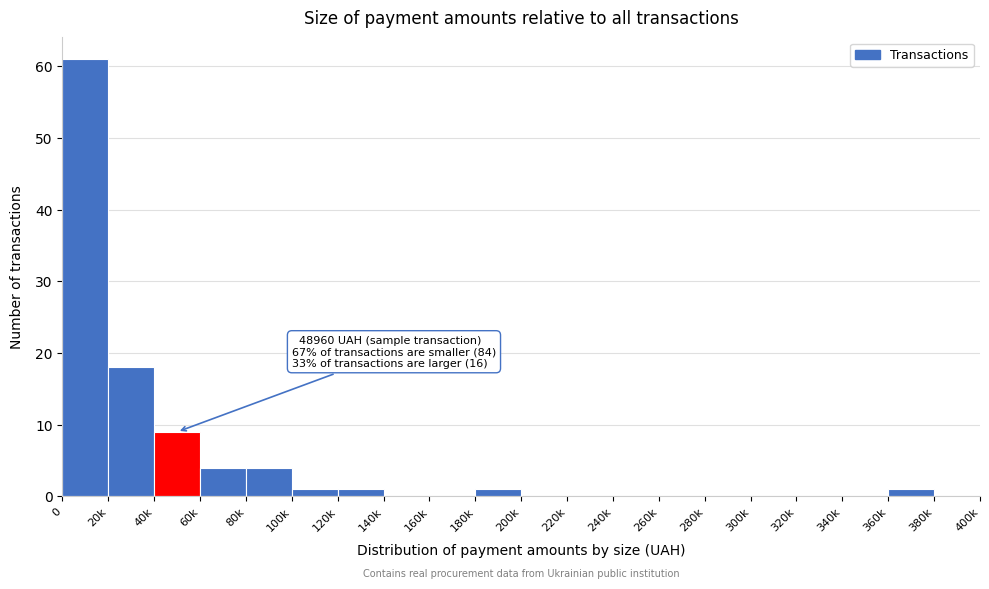

Reading left to right, what are all the values shown in this chart?

0=61	20k=18	40k=9	60k=4	80k=4	100k=1	120k=1	140k=0	160k=0	180k=1	200k=0	220k=0	240k=0	260k=0	280k=0	300k=0	320k=0	340k=0	360k=1	380k=0